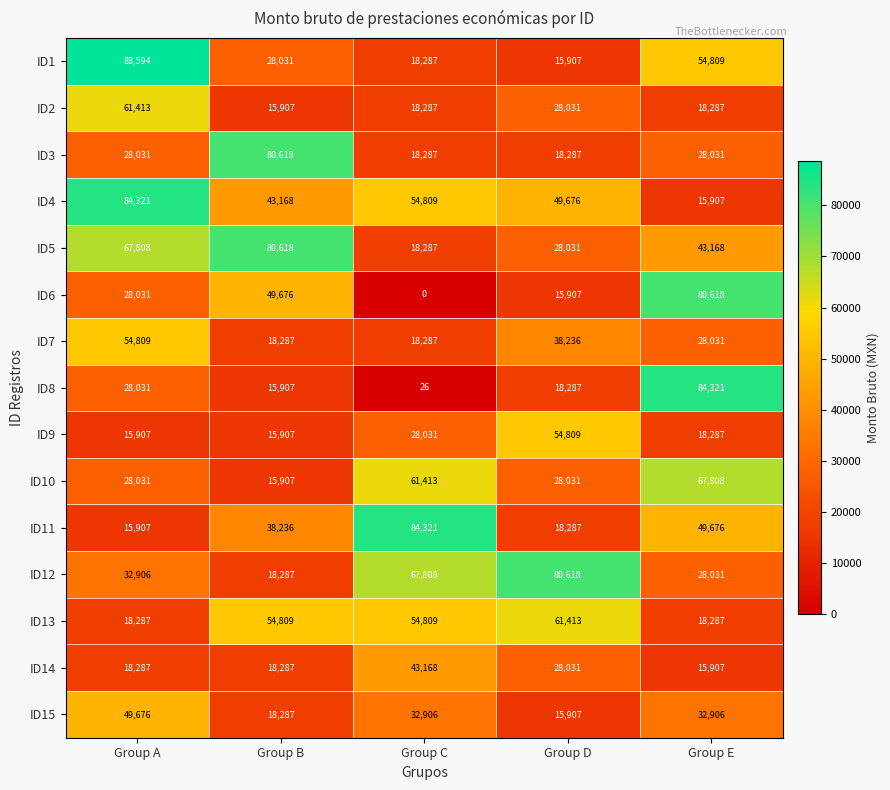

Rank the categories by ID4 value from highest to lowest.

Group A, Group C, Group D, Group B, Group E